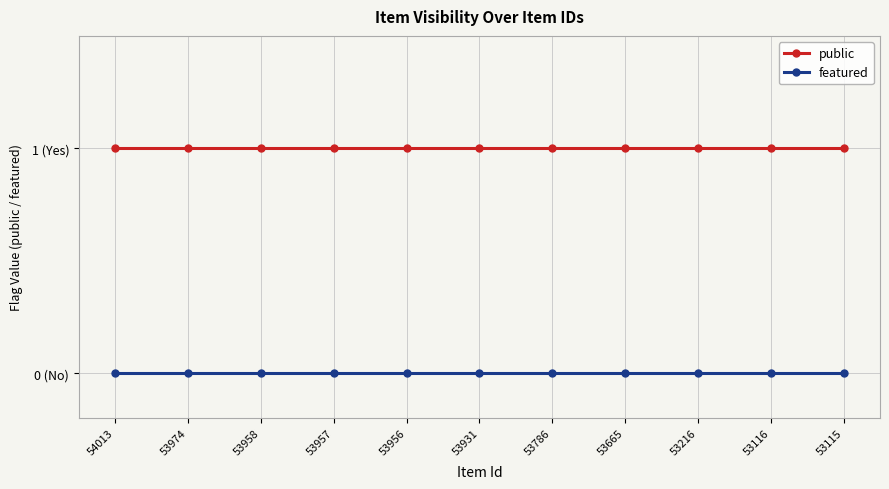

Is it true that featured equals 0 at 53665?

True